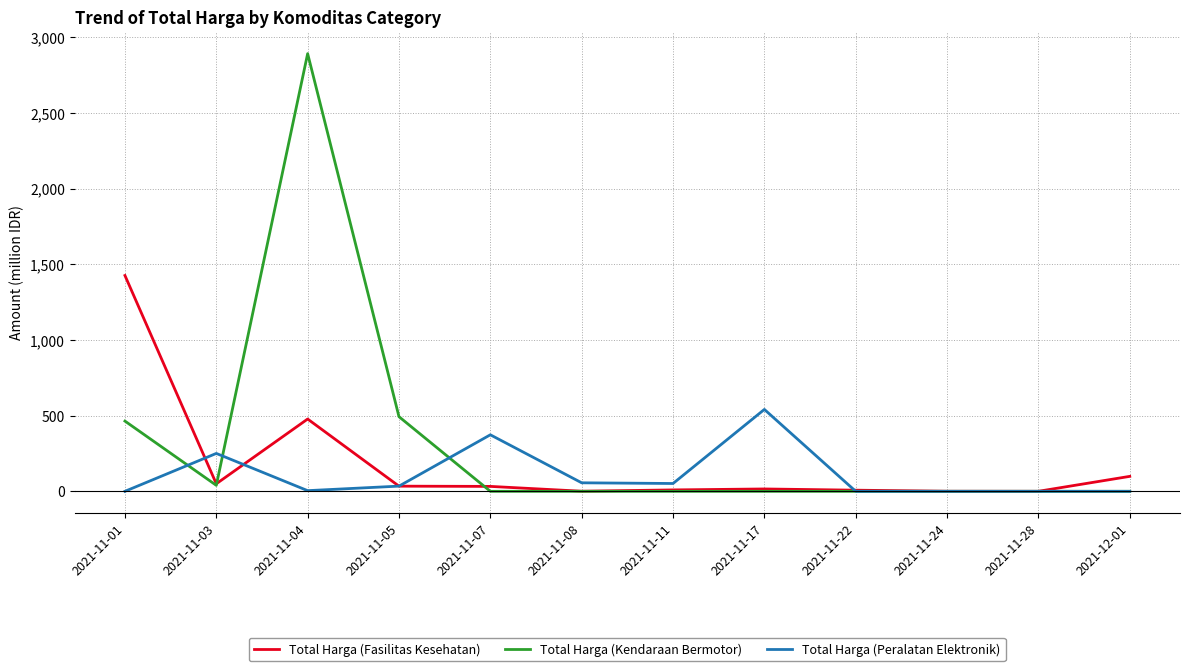

At which label is Total Harga (Fasilitas Kesehatan) closest to 712?

2021-11-04